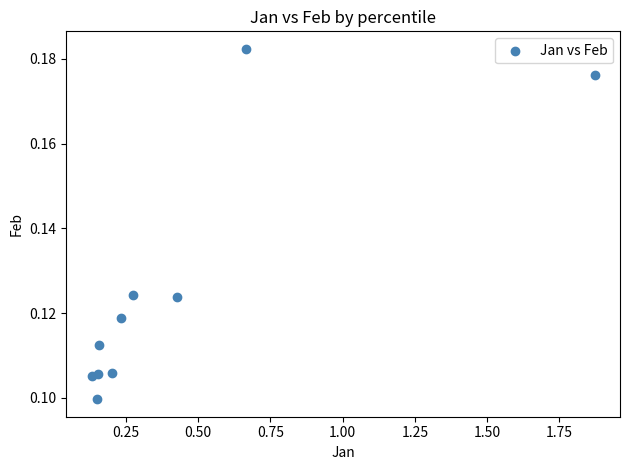

What is the range of X values (max minus min)?

1.7